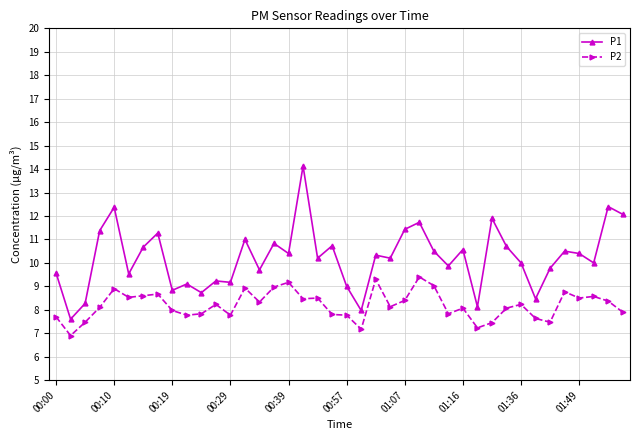

List the series in order of their overall mean, lowest first.

P2, P1